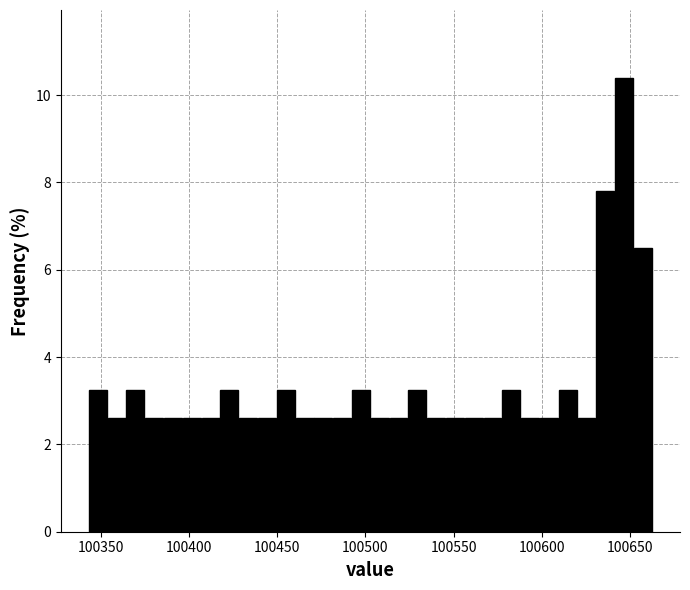

Around what value on the x-axis is the tallest bar? Give the approximate position of its centre, as read against the axis.

100645